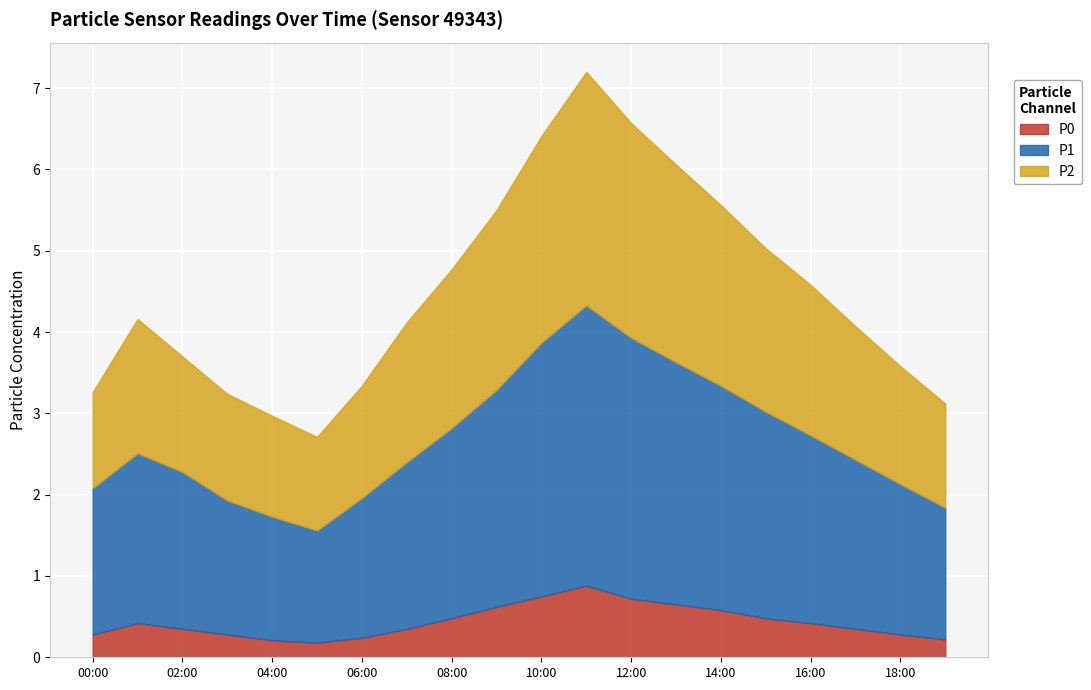

How many series are shown in this chart?

3